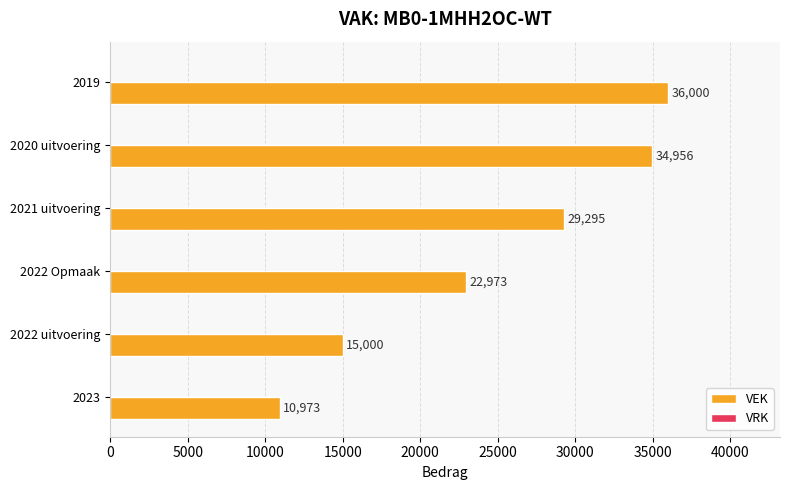

Is it true that the value at 2022 Opmaak is 13631?

False